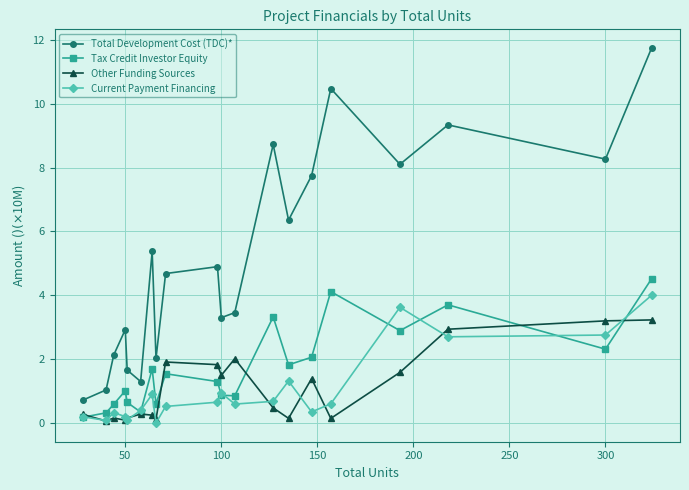

Which series ends up on top after the final intersection of Current Payment Financing and Tax Credit Investor Equity?

Tax Credit Investor Equity